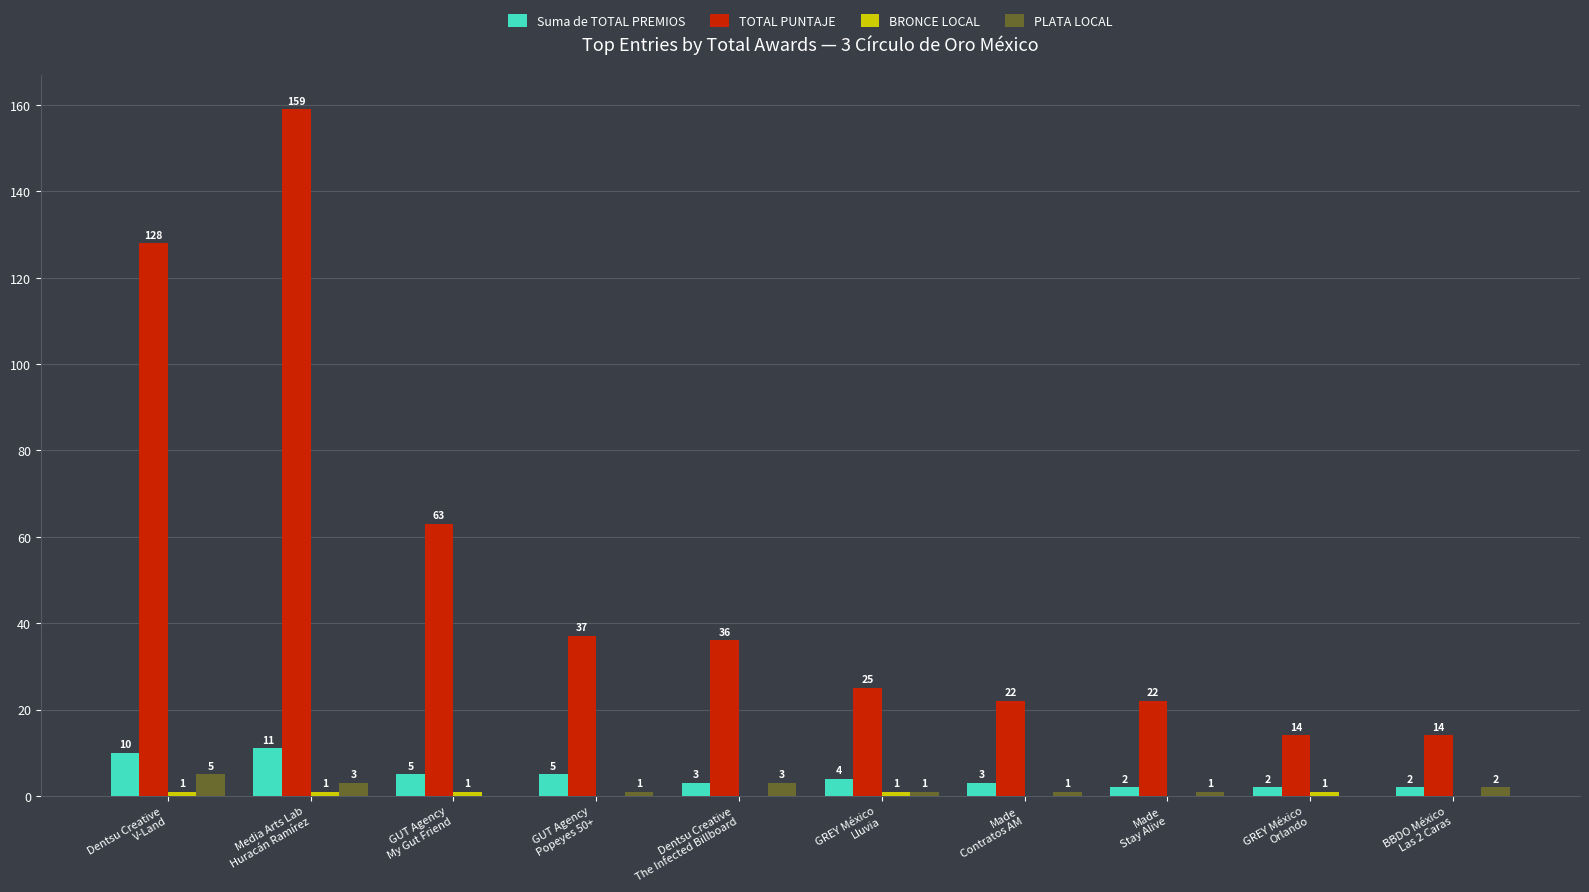

What is the maximum value for TOTAL PUNTAJE?

159